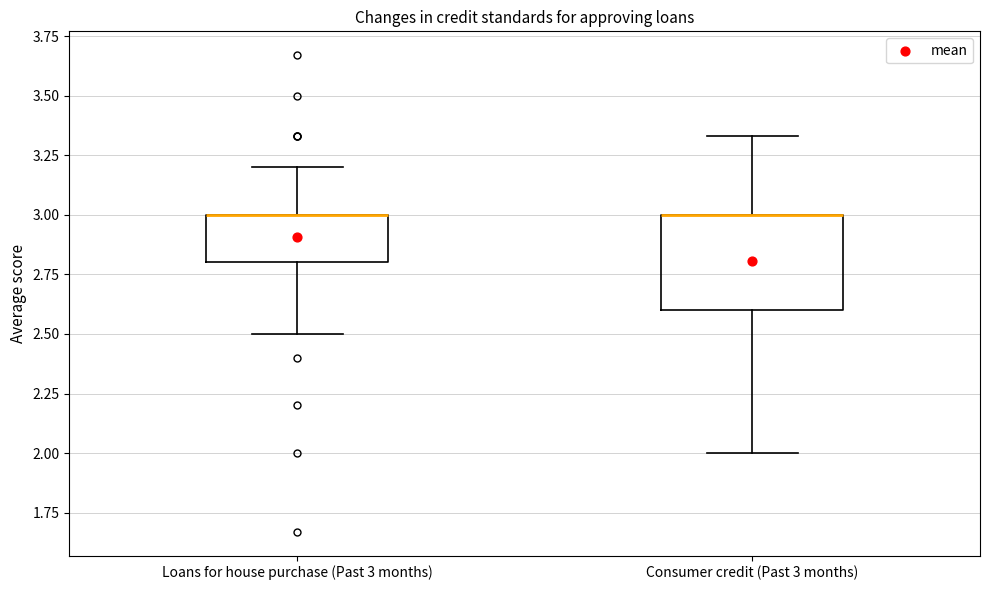

Where is the lower edge of the box for Loans for house purchase (Past 3 months) on the y-axis? The values are not printed on the chart, so give them approximately, as read against the axis.

2.80